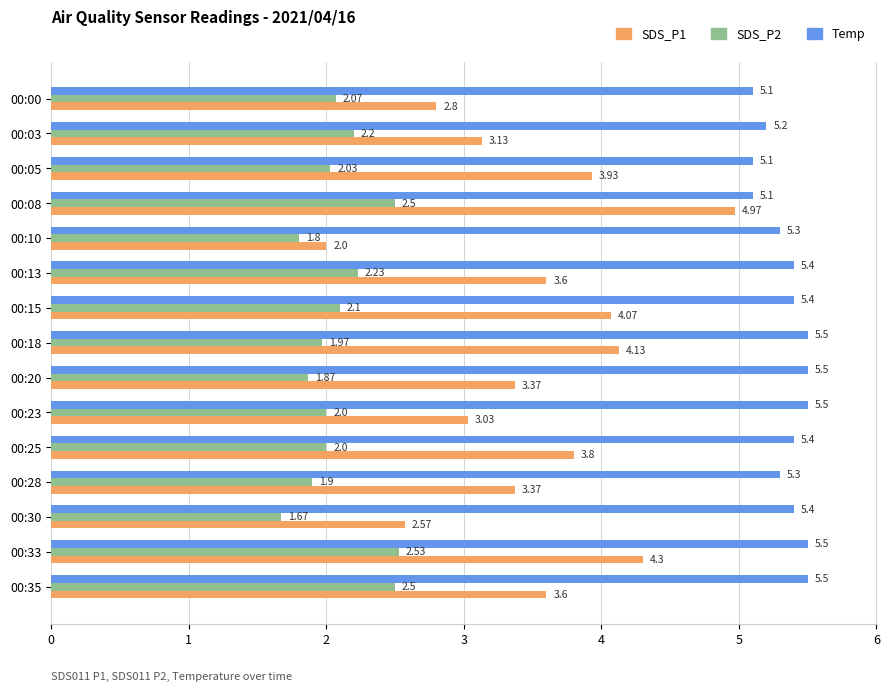

Is the value of Temp at 00:30 greater than the value of SDS_P1 at 00:13?

Yes